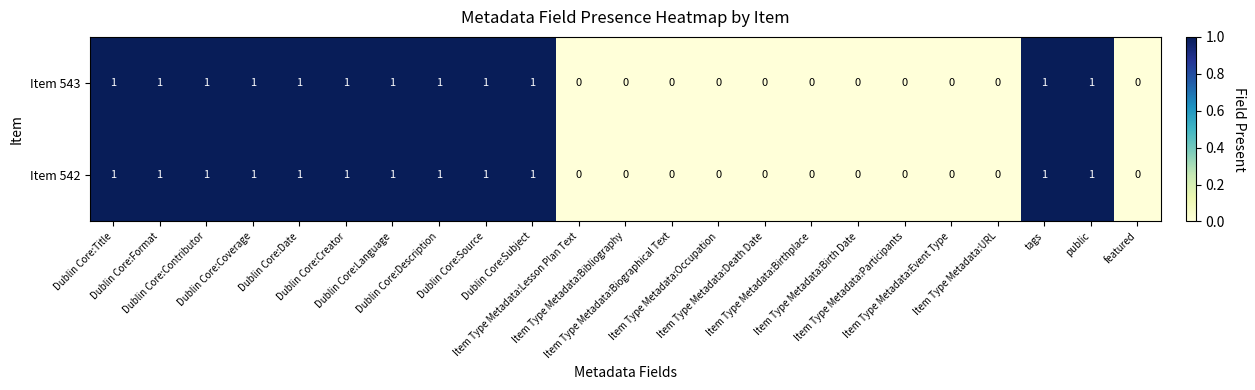

How many Item 543 values are between 0 and 1?

23